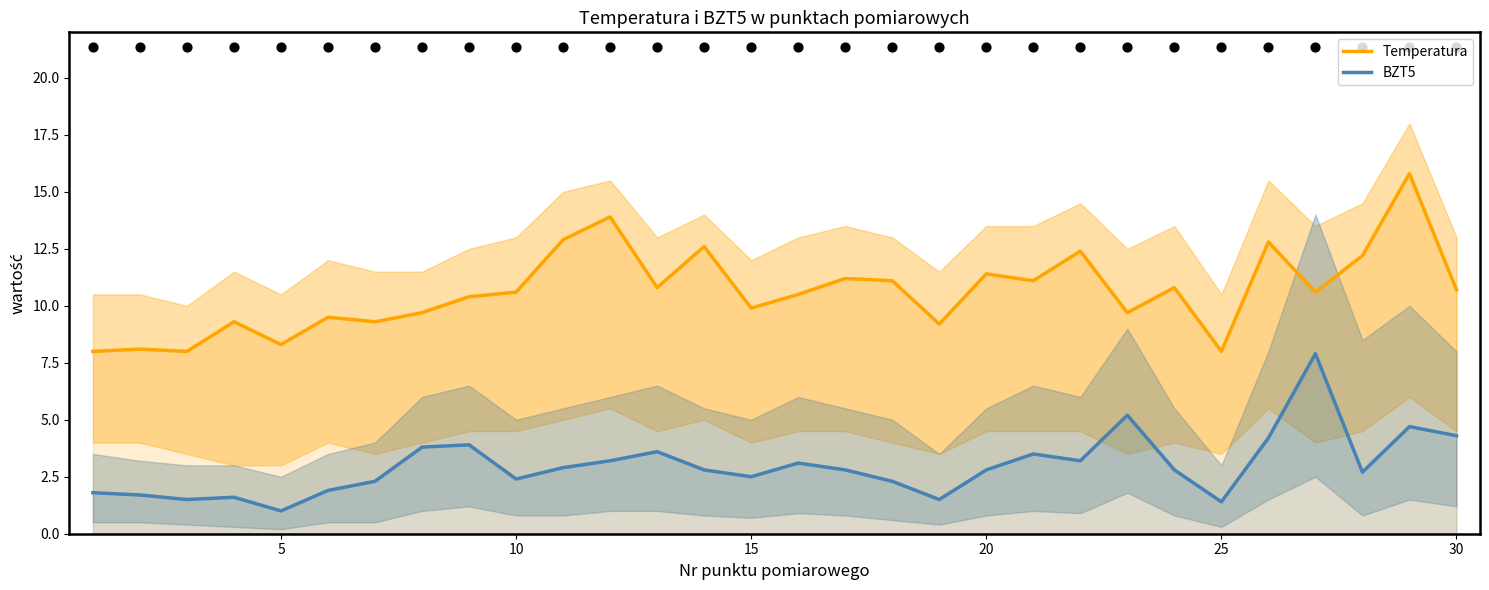

Which series has the largest total across all categories?

Temperatura